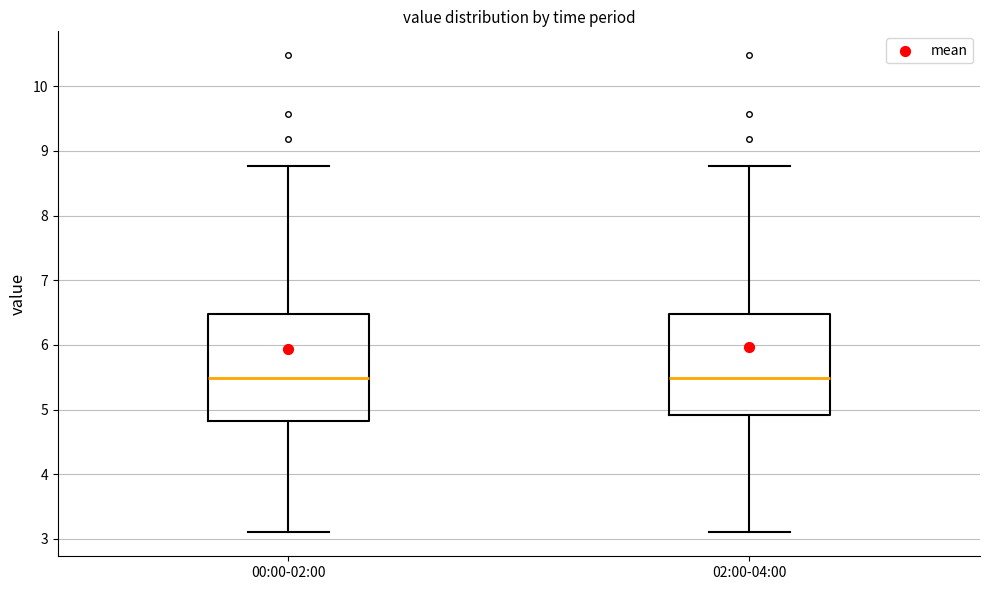

Reading left to right, read every box against the y-axis: the position of its median line, the range the box covers, and the ends of its whiskers. The values are not printed on the chart, so give them approximately, as read against the axis.

00:00-02:00: median 5.5, box 4.8 to 6.5, whiskers 3.1 to 8.8
02:00-04:00: median 5.5, box 4.9 to 6.5, whiskers 3.1 to 8.8